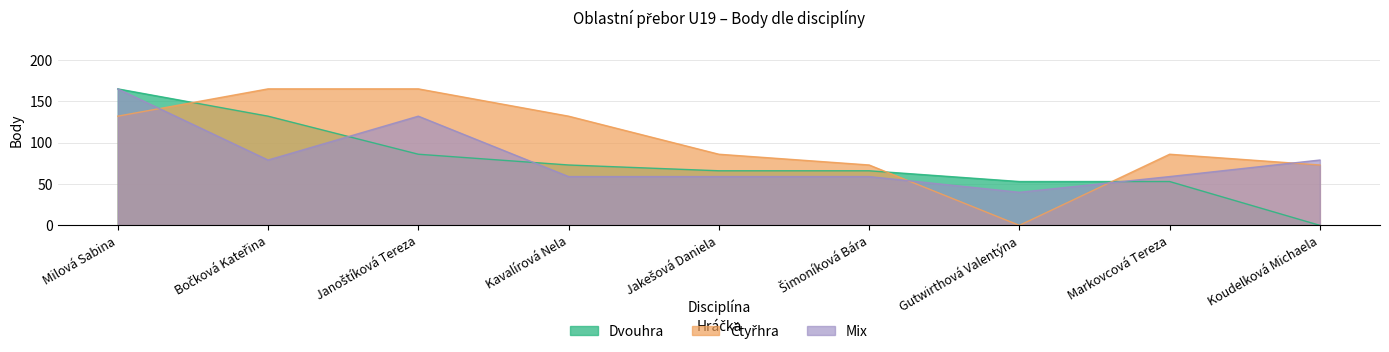

Reading right to left, what are all the values shown in this chart?

Dvouhra Body: 0	53	53	66	66	73	86	132	165
Čtyřhra Body: 73	86	0	73	86	132	165	165	132
Mix Body: 79	59	40	59	59	59	132	79	165